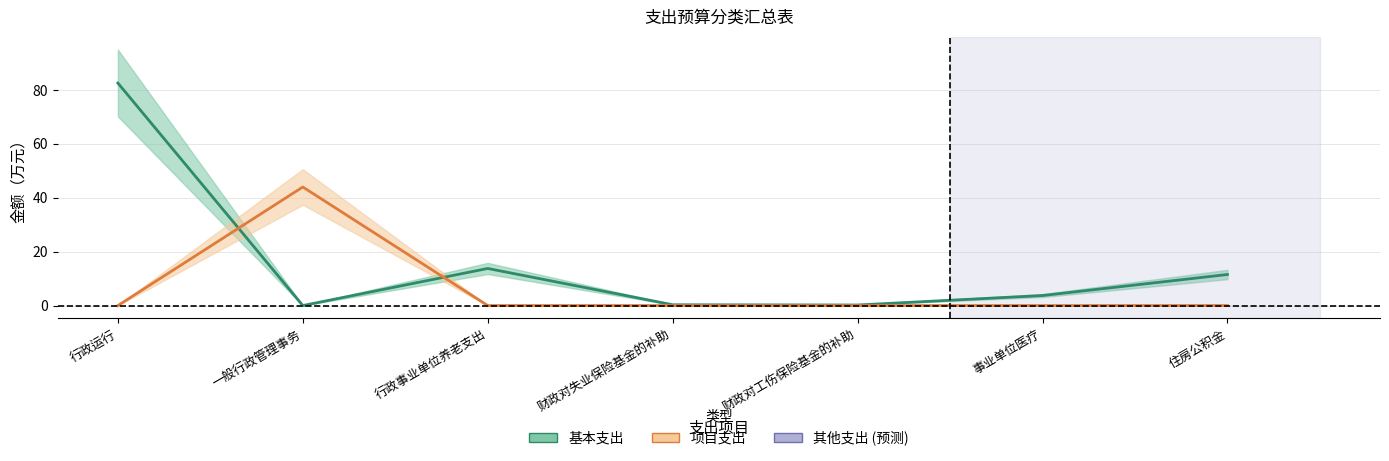

True or false: 基本支出 and 项目支出 cross at least once.

True